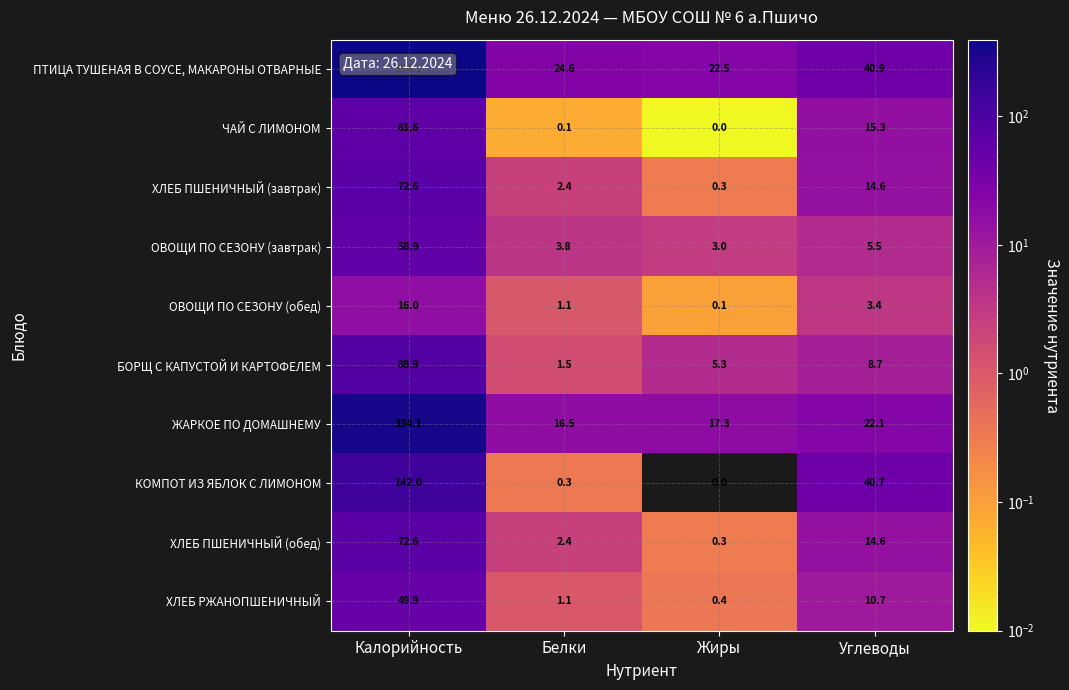

What is the approximate value of БОРЩ С КАПУСТОЙ И КАРТОФЕЛЕМ at Углеводы?

8.7